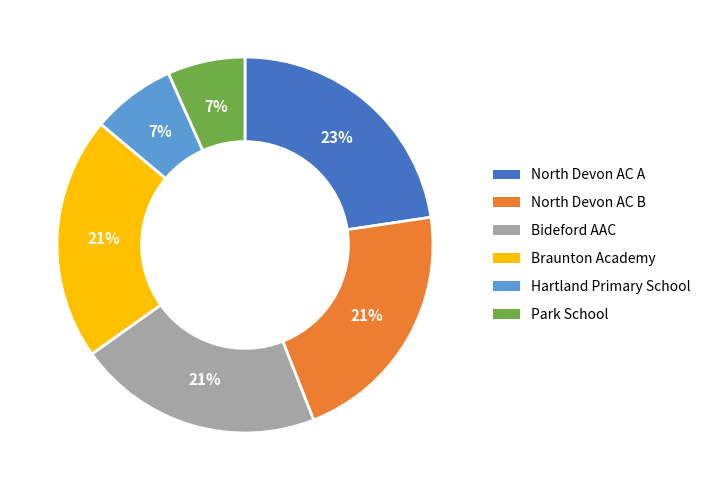

To the nearest percent, what is the difference between the largest and smallest slice percentages?

16%